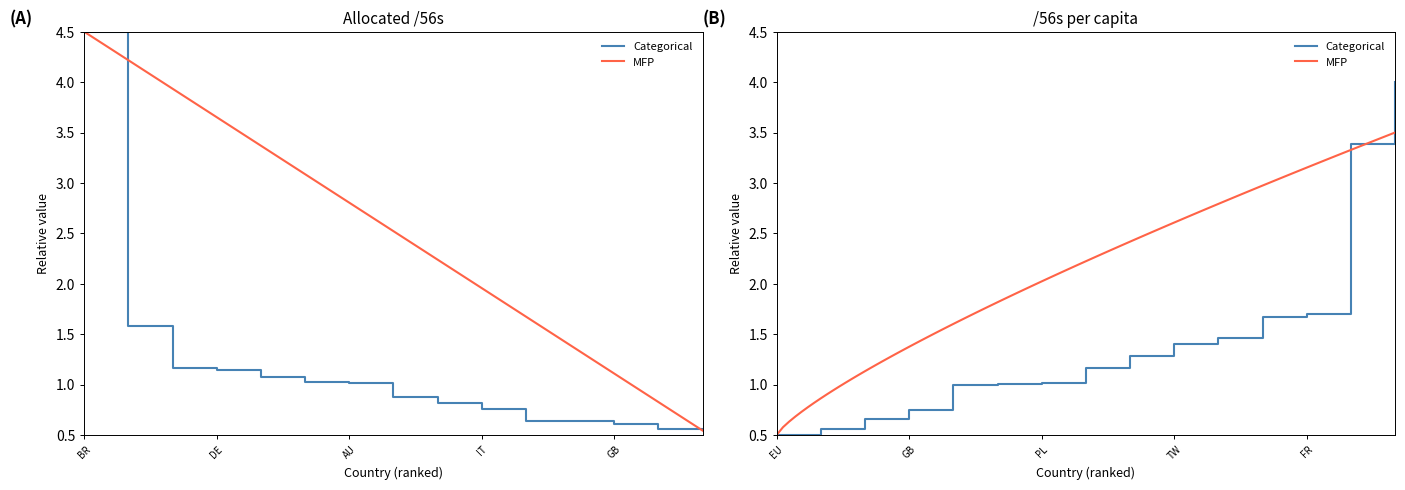

Between BR and TW, which is larger?

BR